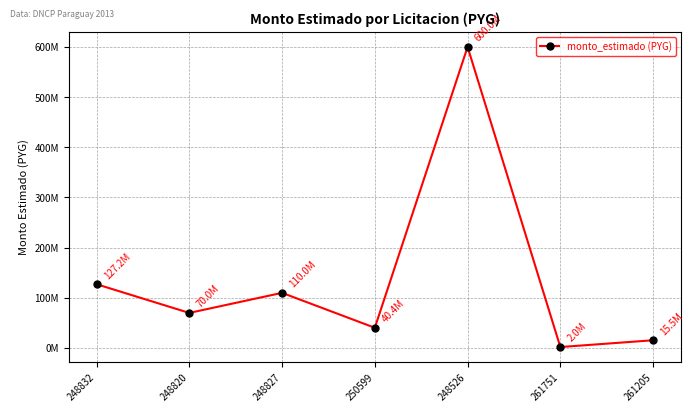

The value at 250599 is 40395605. True or false?

True